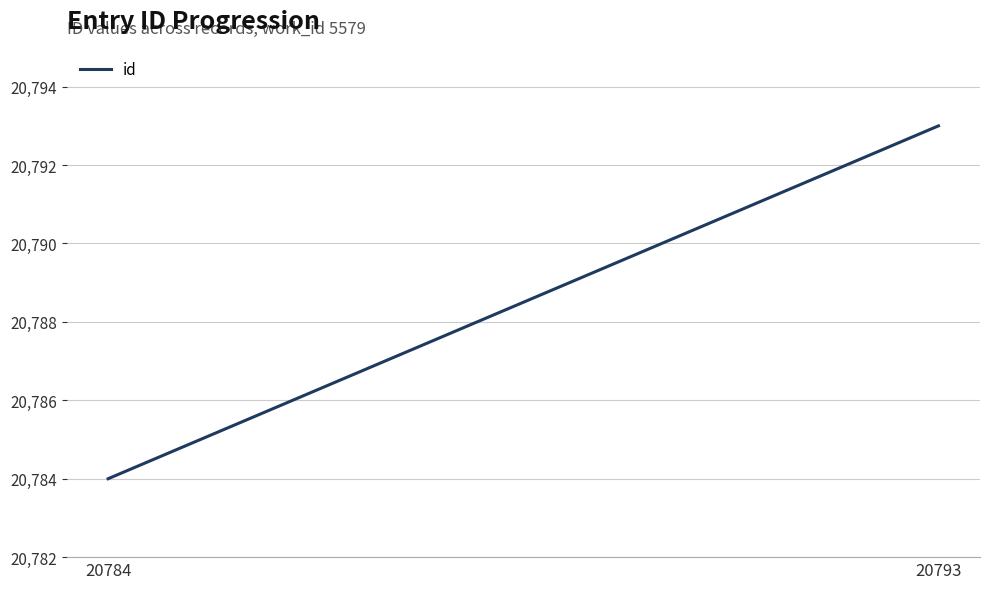

What is the difference between the maximum and minimum values?

9